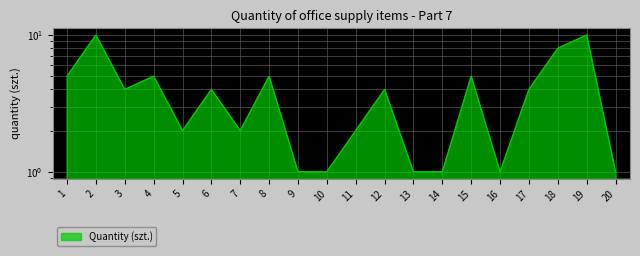

How many series are shown in this chart?

1